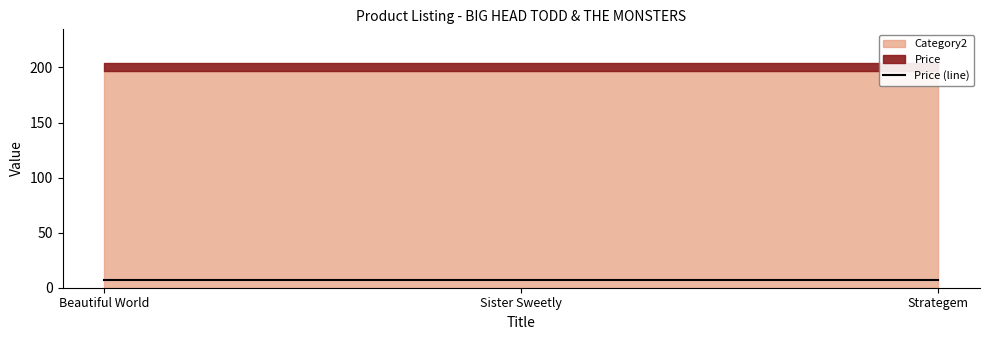

What is the maximum value shown in the chart?

197.0